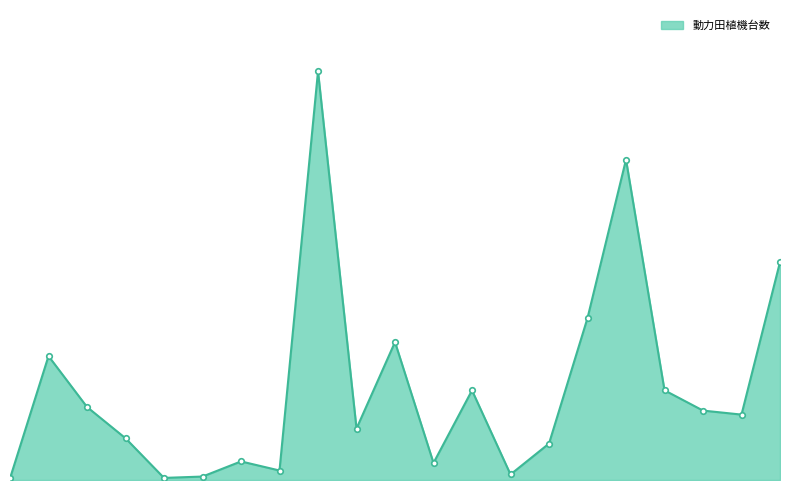

Is this an area chart (filled region under the line)?

Yes